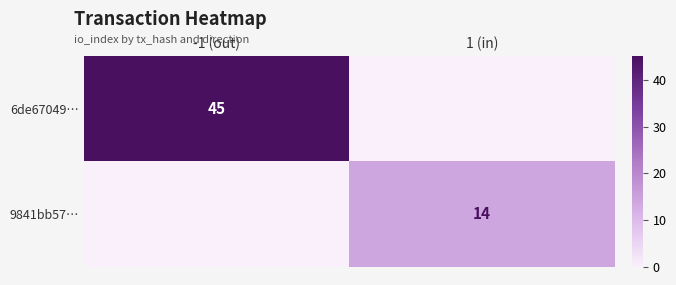

Is the value of 6de67049… at -1 (out) greater than the value of 9841bb57… at 1 (in)?

Yes